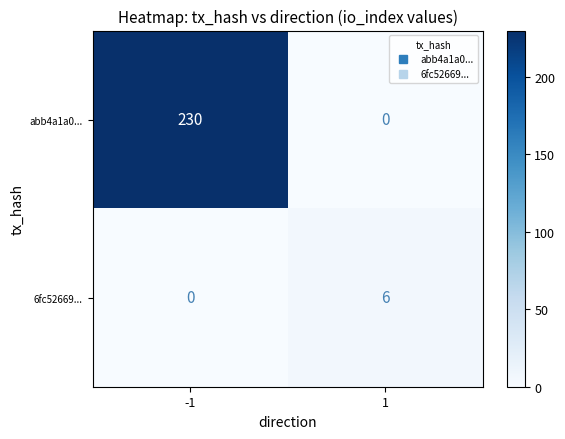

Rank the series at -1 from lowest to highest value.

6fc52669..., abb4a1a0...